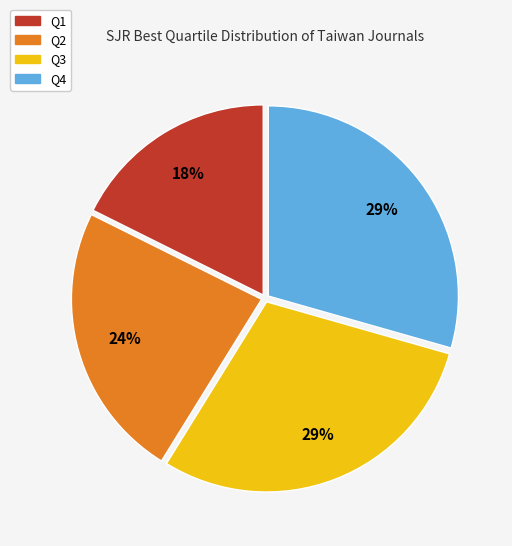

Count the number of slices in the pie.

4